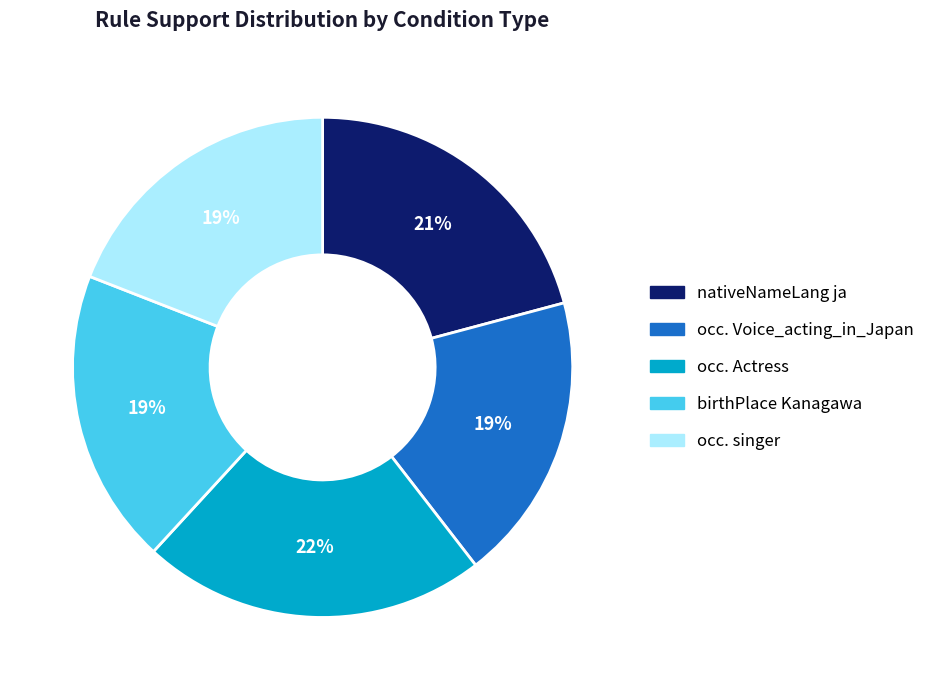

Which slice is the largest?

occ. Actress